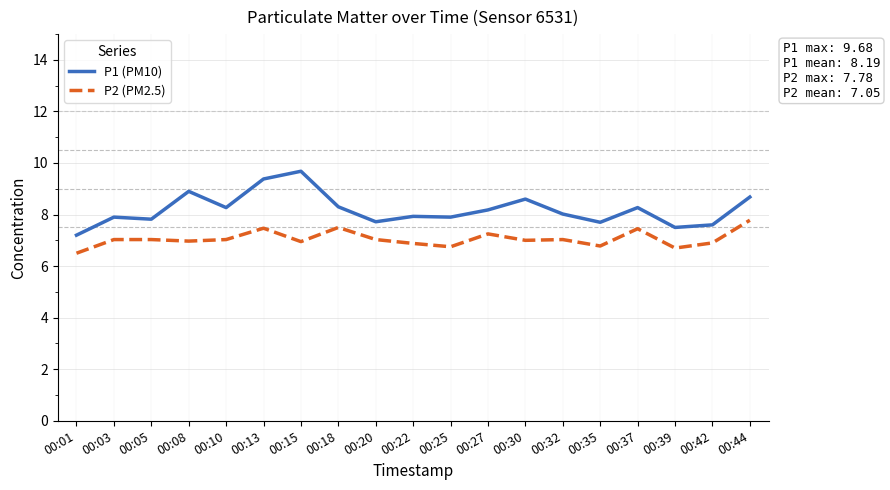

What value does the P1 (PM10) series have at 00:18?

8.3